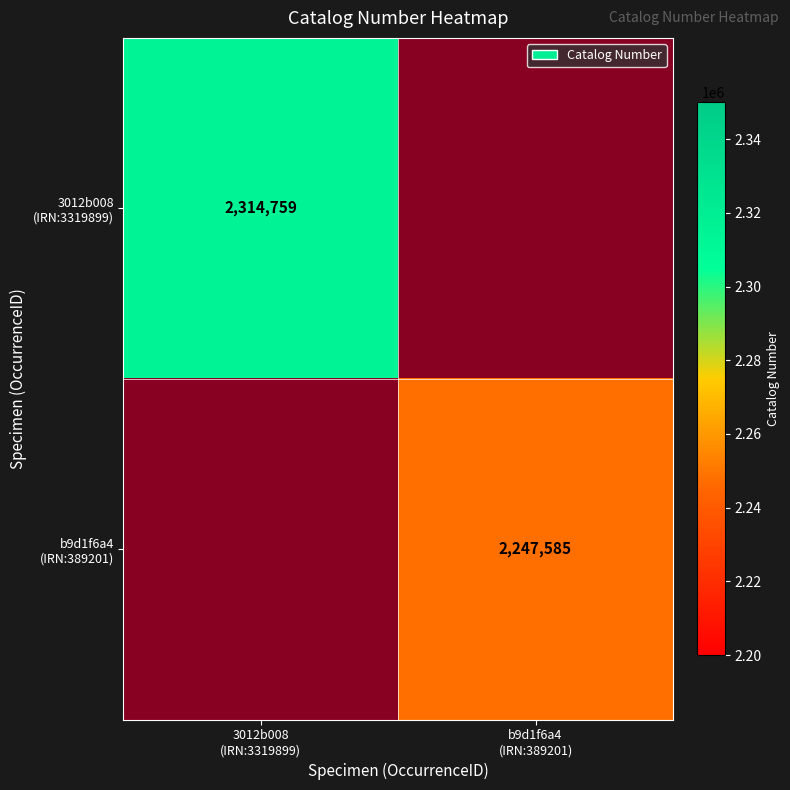

At how many categories does at least one series exceed 2308551?

1